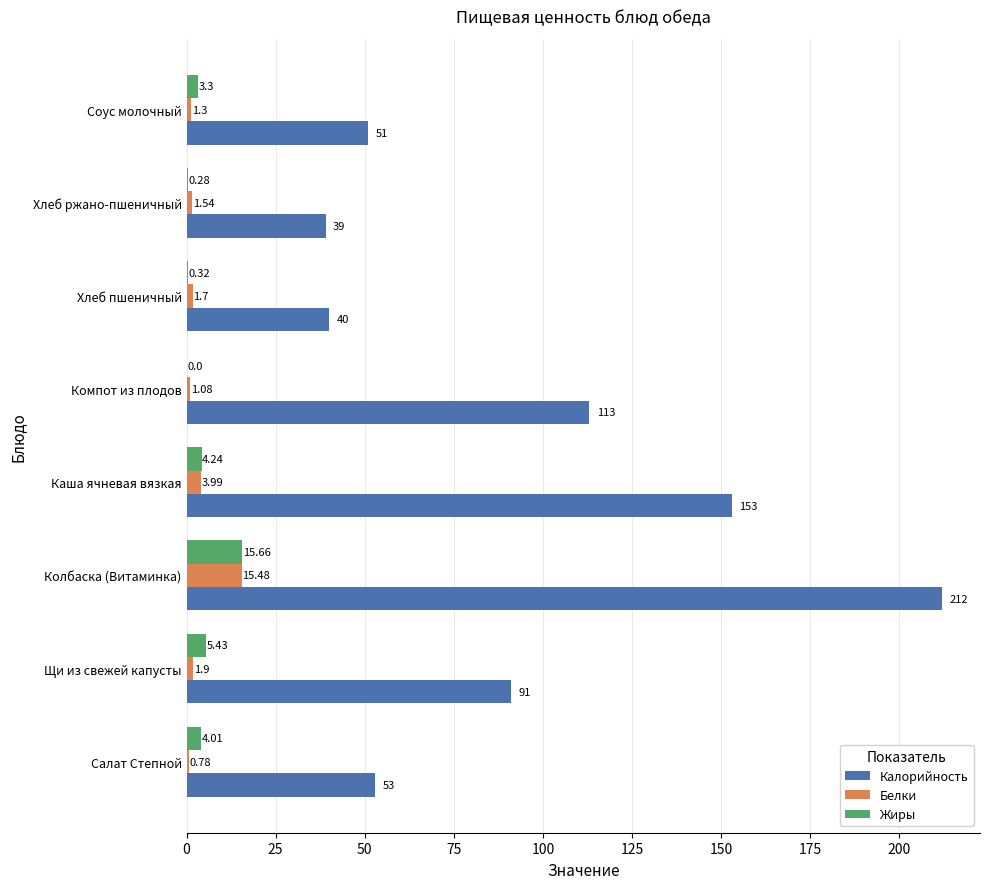

At which label is Белки closest to 8?

Каша ячневая вязкая